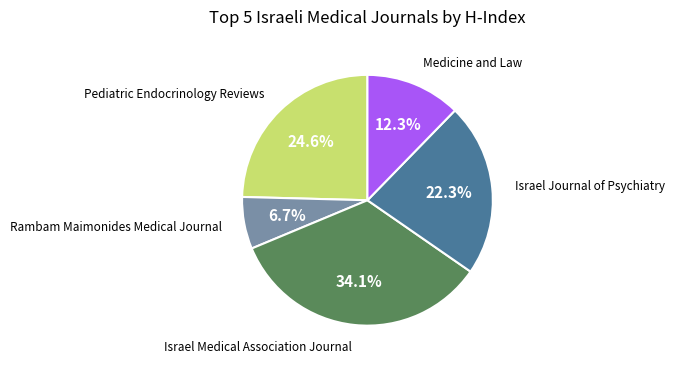

How many slices are in this pie chart?

5